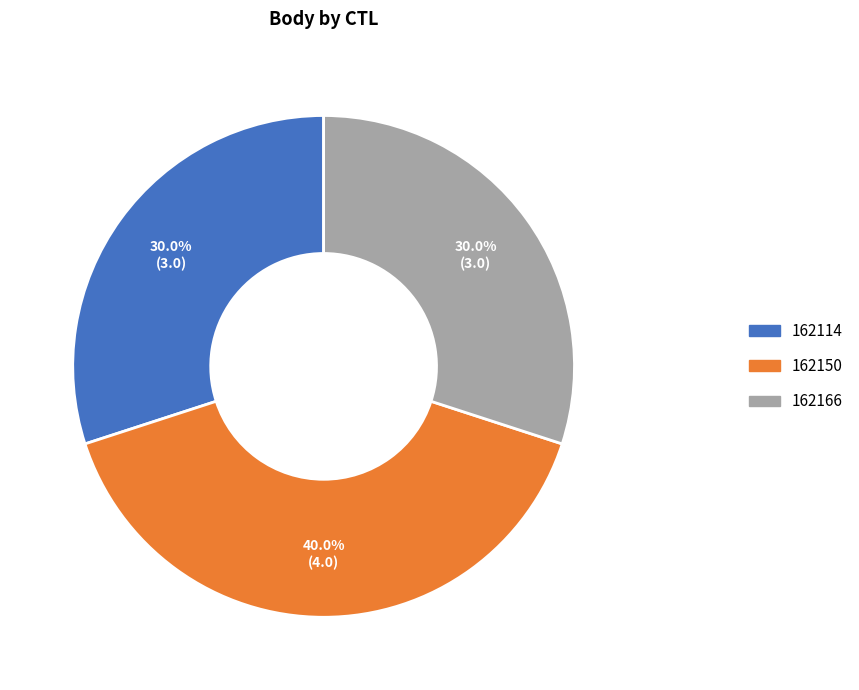

What portion of the pie excludes 162166?

70.0%